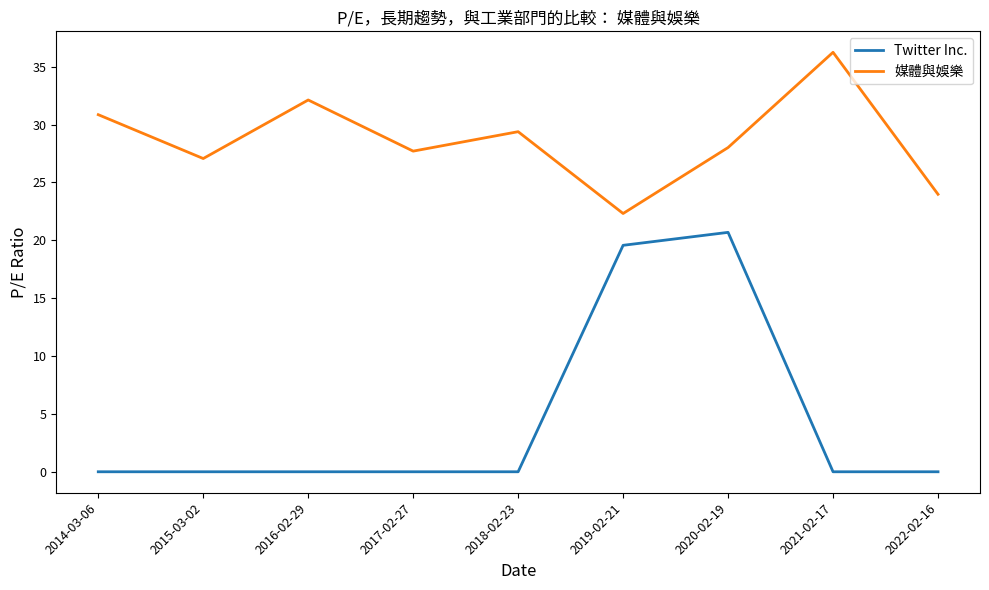

Which series has the largest total across all categories?

媒體與娛樂